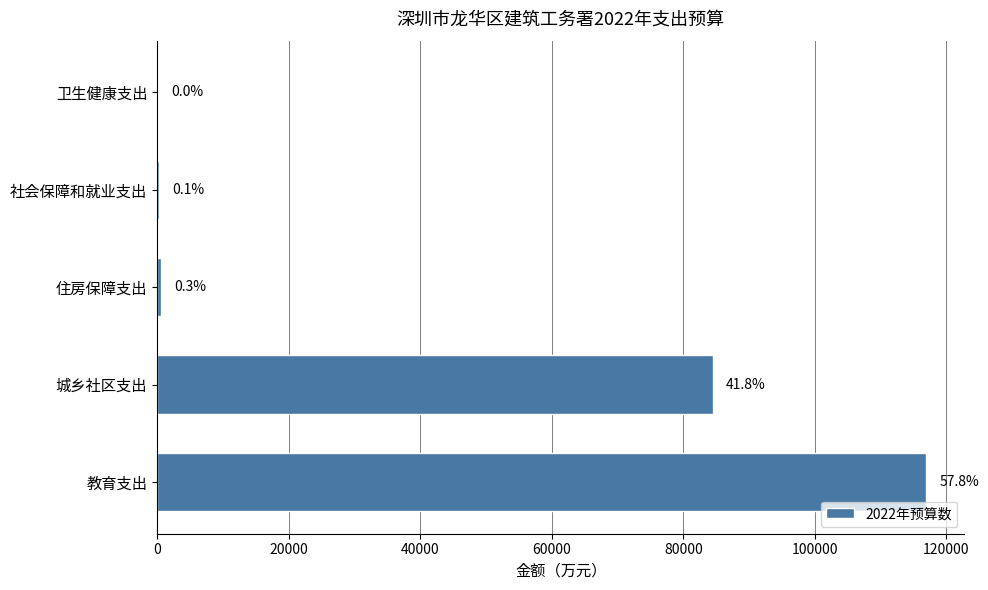

What is the greatest value displayed?

116888.0